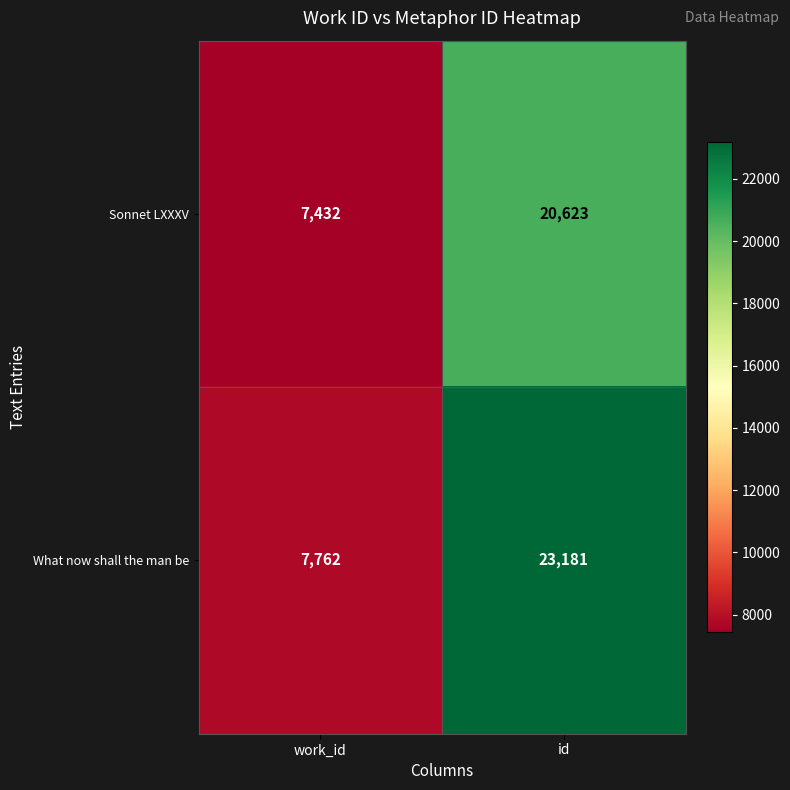

Which series has the widest spread of values?

What now shall the man be